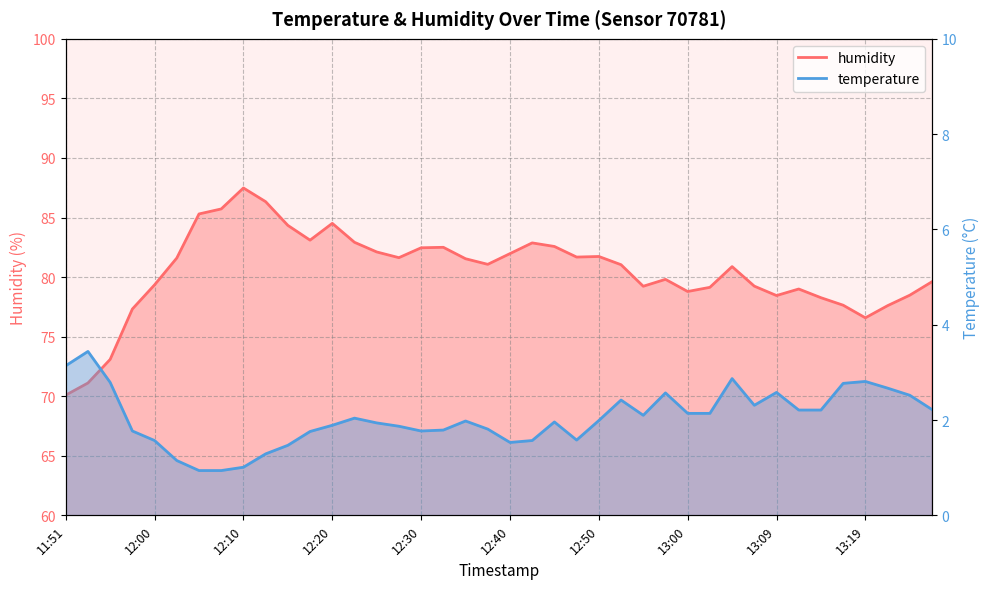

Is it true that temperature equals 1.3 at 12:13?

True